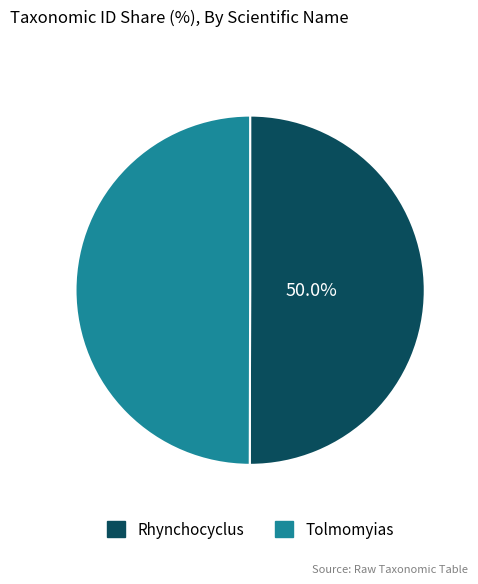

Approximately how many times larger is the value at Tolmomyias compared to Rhynchocyclus?

1.0